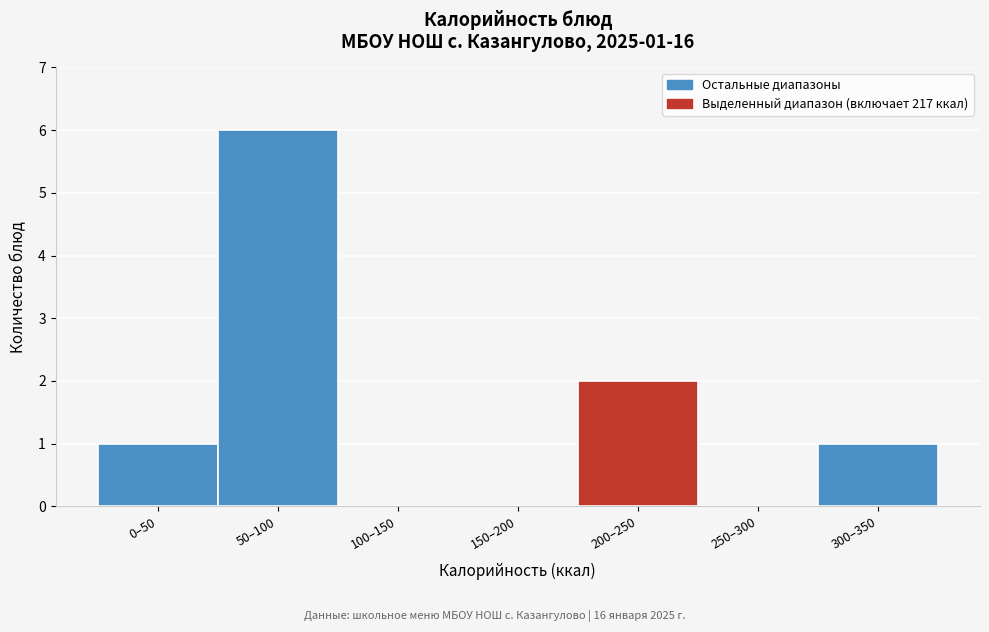

Reading left to right, list all the values displayed in this chart.

0–50=1	50–100=6	100–150=0	150–200=0	200–250=2	250–300=0	300–350=1